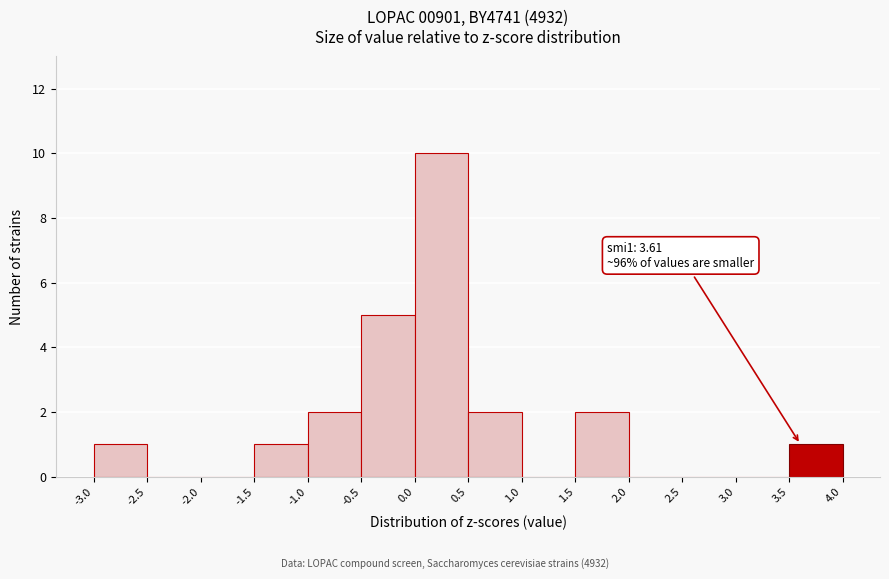

Over which range of the x-axis is the bar tallest?

0.0 to 0.5